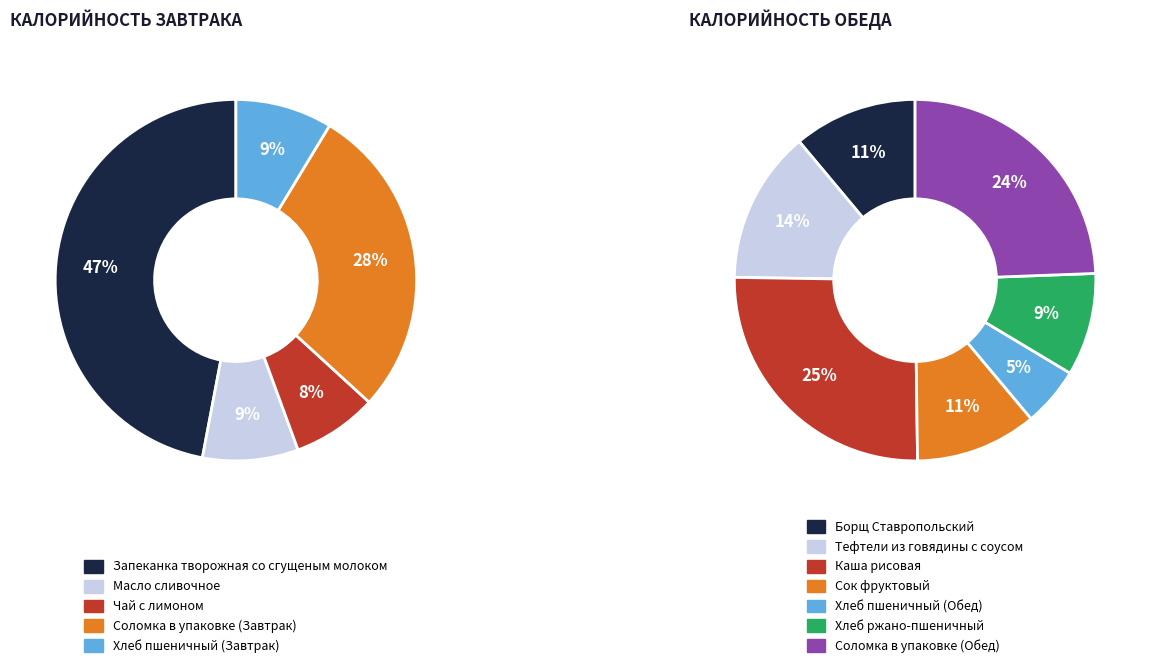

Count the number of slices in the pie.

12